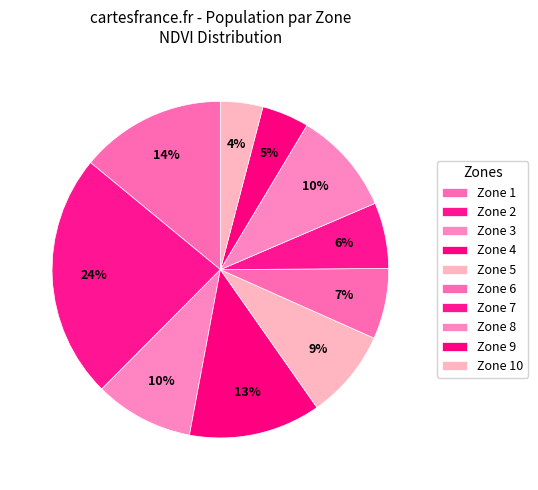

How many segments does this pie chart have?

10